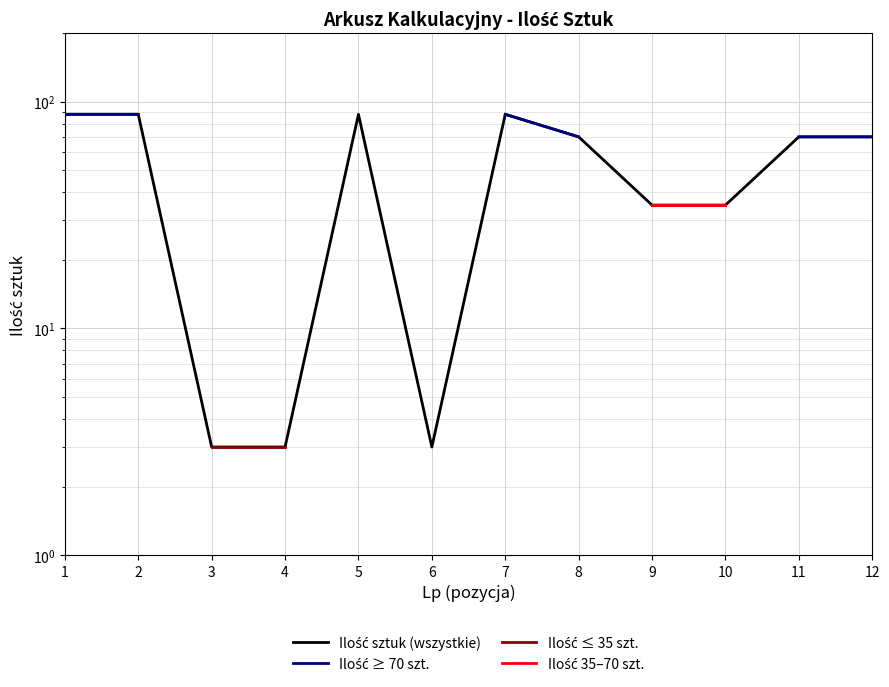

What are all the series names shown in the legend?

Ilość sztuk (wszystkie), Ilość ≥ 70 szt., Ilość ≤ 35 szt., Ilość 35–70 szt.